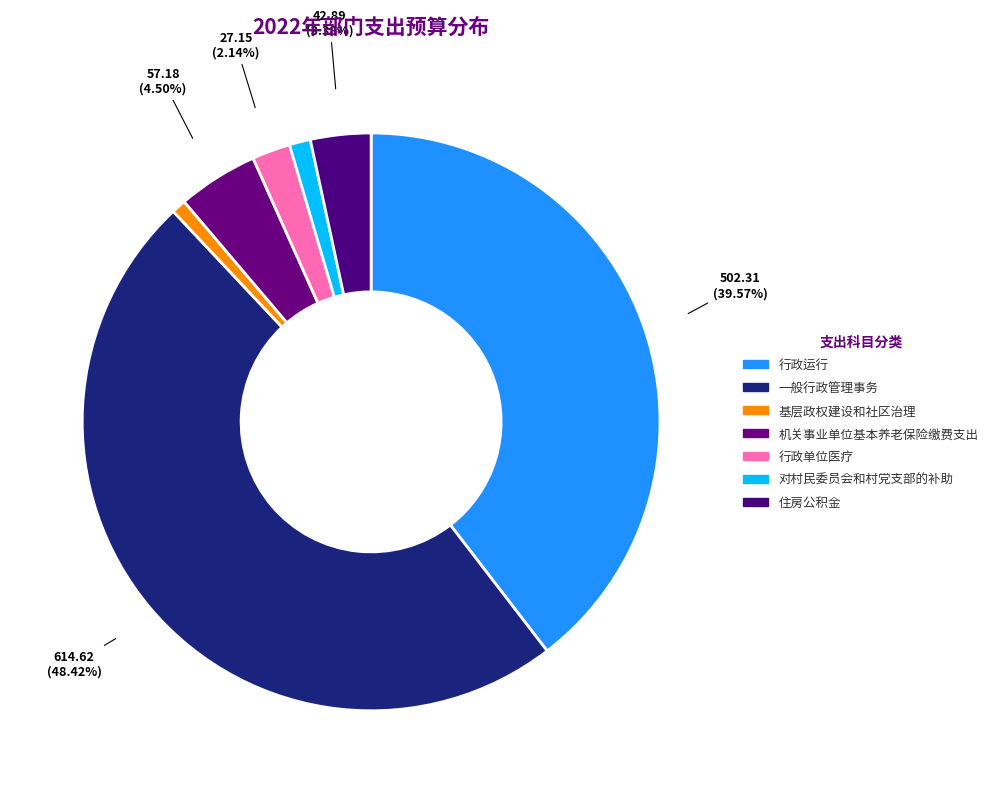

To the nearest percent, what is the combined percentage of 机关事业单位基本养老保险缴费支出 and 行政单位医疗?

7%